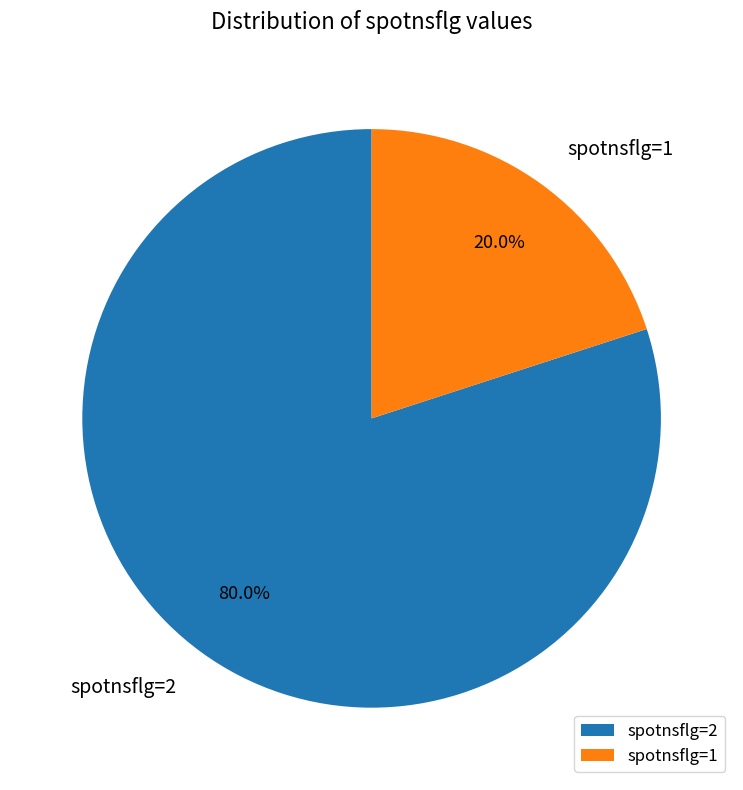

How many segments does this pie chart have?

2